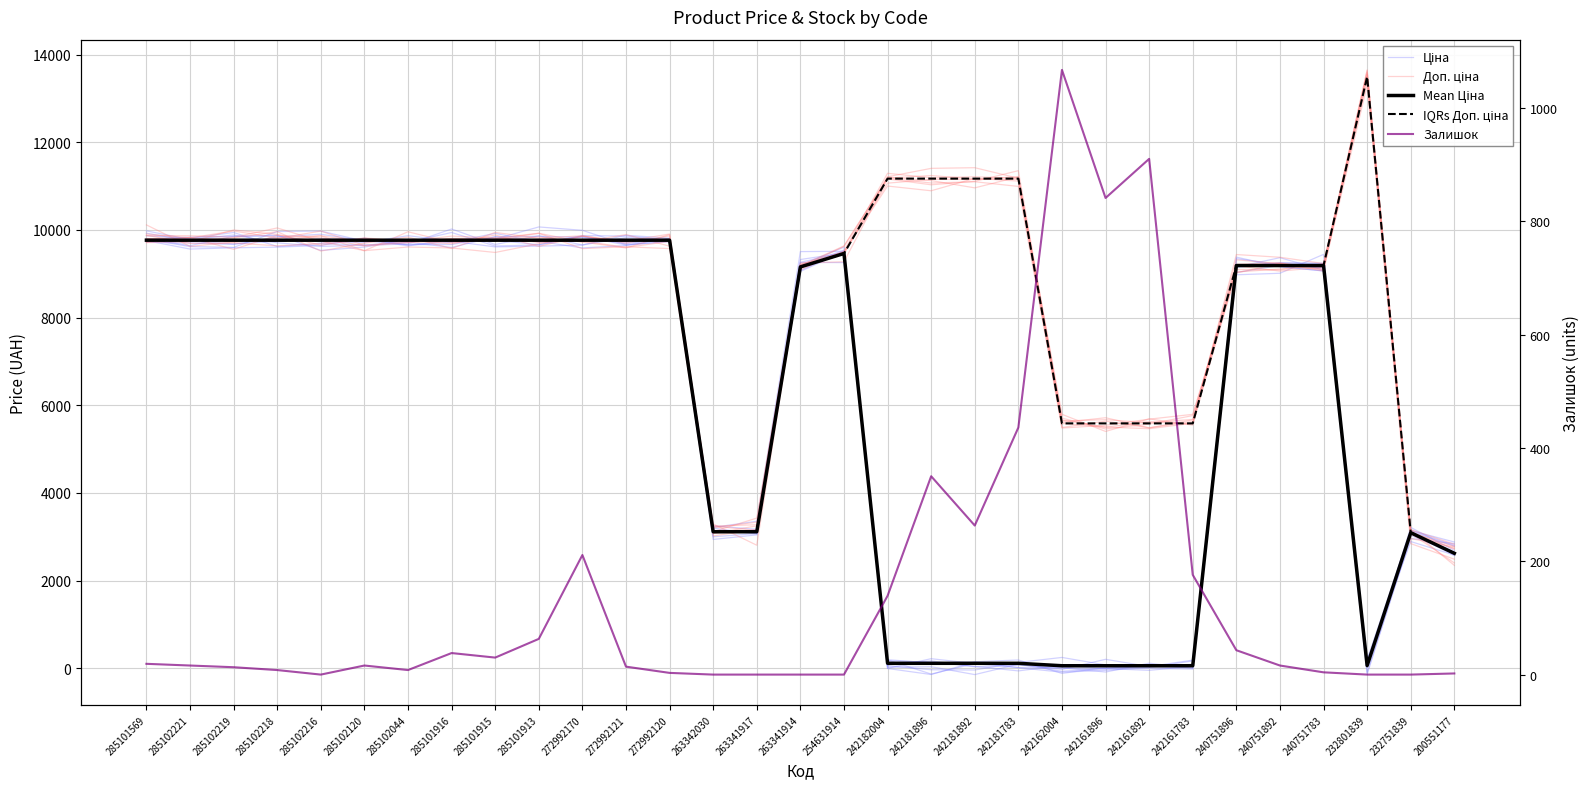

At which category does Доп. ціна reach its first local valley?

285102221